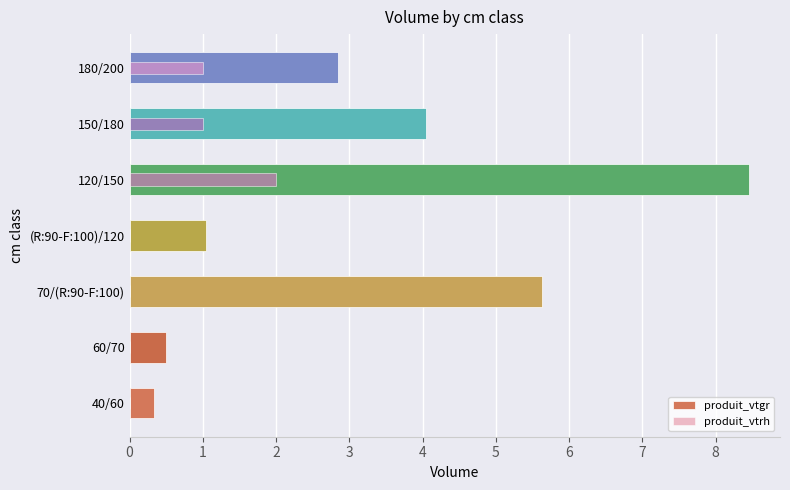

What is the difference between the highest and lowest values at 70/(R:90-F:100)?

5.6